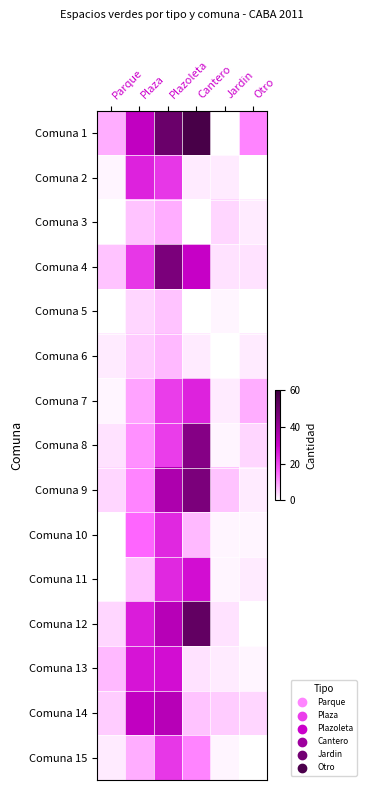

What is the total value across all series at Plaza?

240